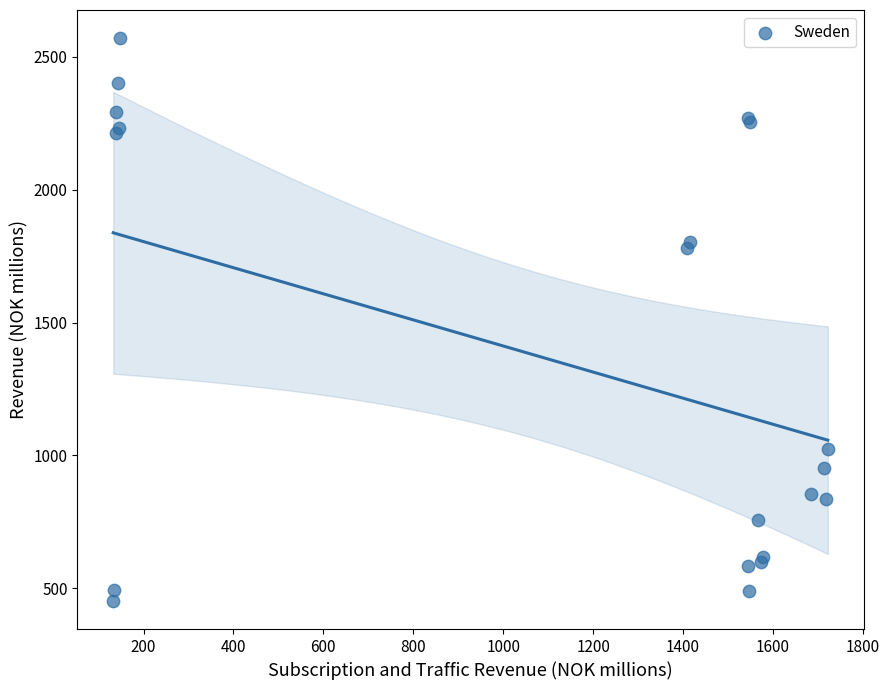

What Y value in the scatter plot is closest to 1511?

1779.0